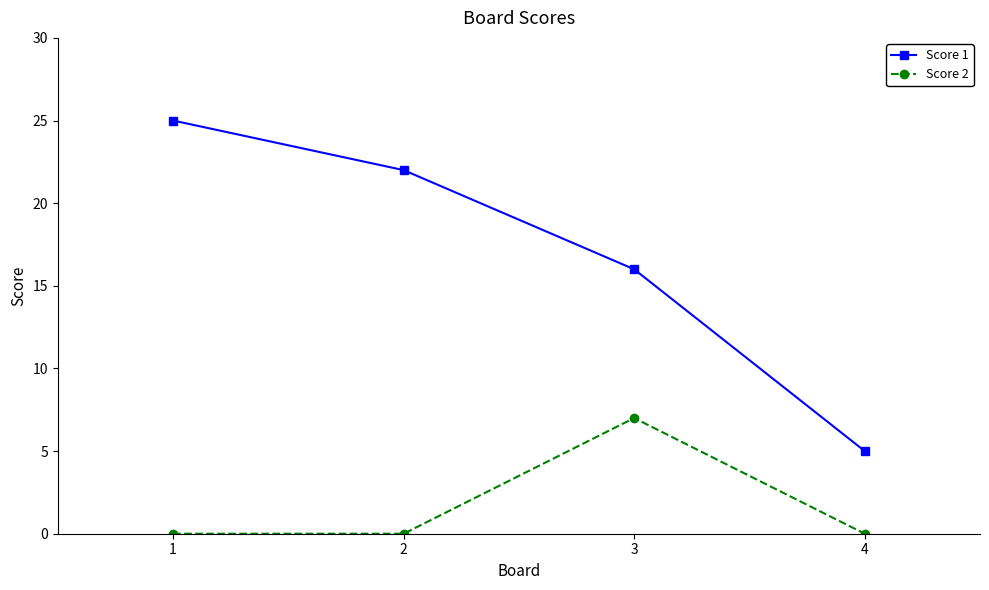

The value of Score 2 at 1 is 0. True or false?

True